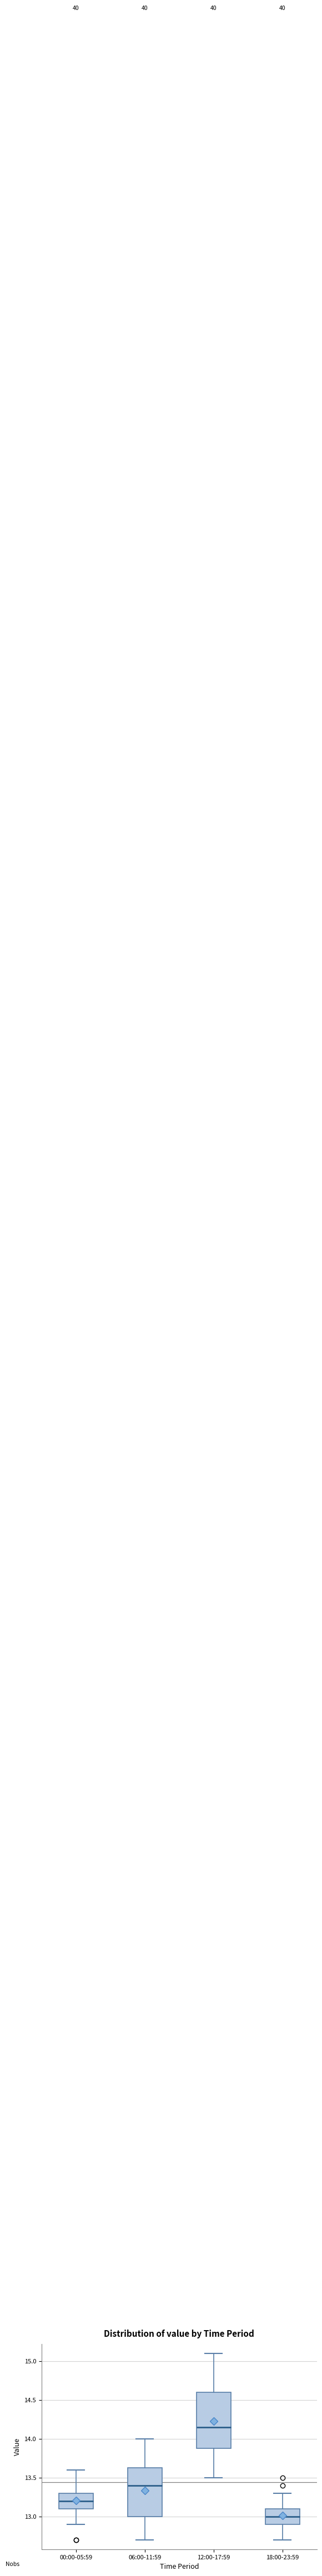

Reading left to right, transcribe this box plot: for each box, give where its median line is, the range the box spans, and where its two whiskers end, as read against the y-axis. The values are not printed on the chart, so give them approximately, as read against the axis.

00:00-05:59: median 13.20, box 13.10 to 13.30, whiskers 12.90 to 13.60
06:00-11:59: median 13.40, box 13.00 to 13.65, whiskers 12.70 to 14.00
12:00-17:59: median 14.15, box 13.90 to 14.60, whiskers 13.50 to 15.10
18:00-23:59: median 13.00, box 12.90 to 13.10, whiskers 12.70 to 13.30